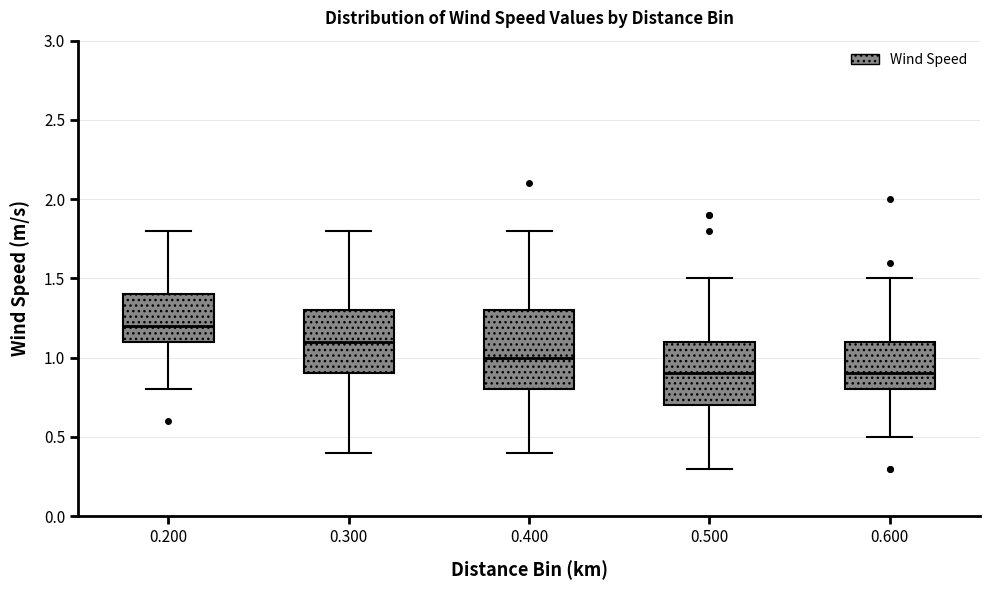

Comparing the boxes themselves (not the whiskers), which one is the tallest?

0.400